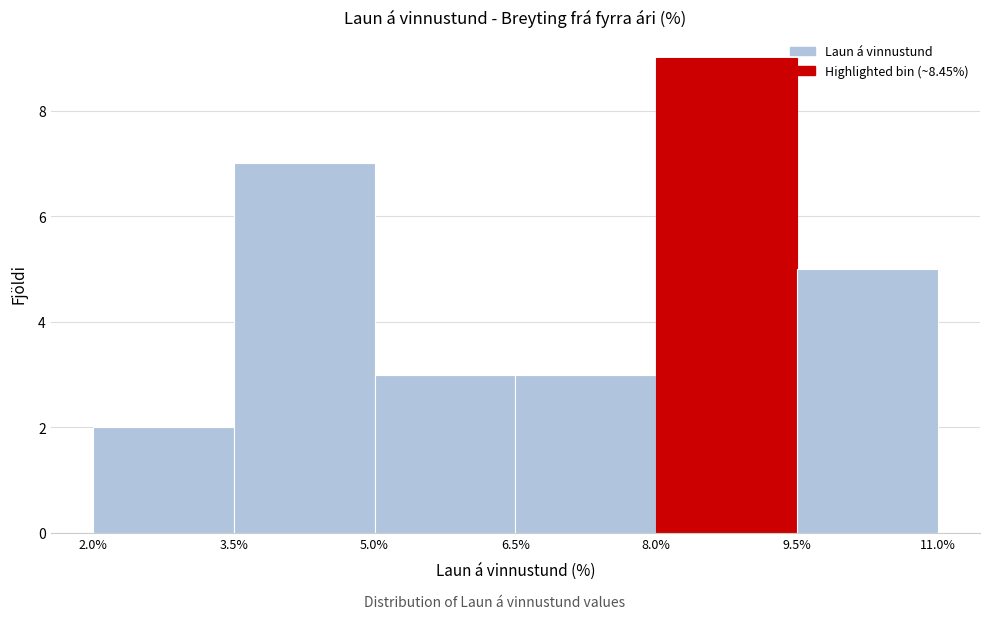

What is the height of the bar covering 2.0% to 3.5% on the x-axis? The values are not printed on the chart, so give them approximately, as read against the axis.

2